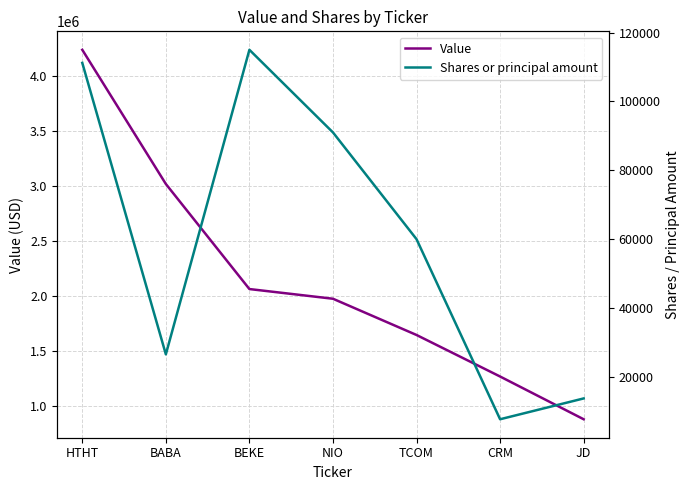

True or false: Value and Shares or principal amount cross at least once.

False